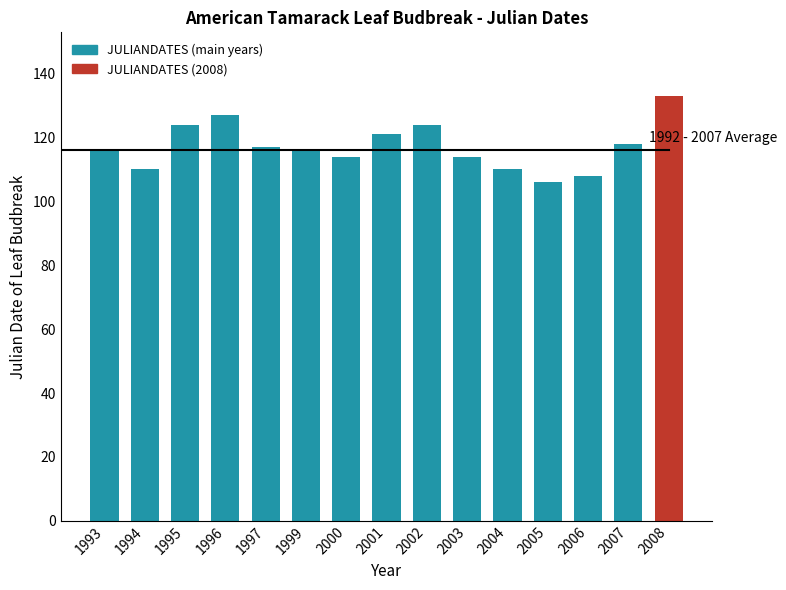

What is the minimum value shown in the chart?

106